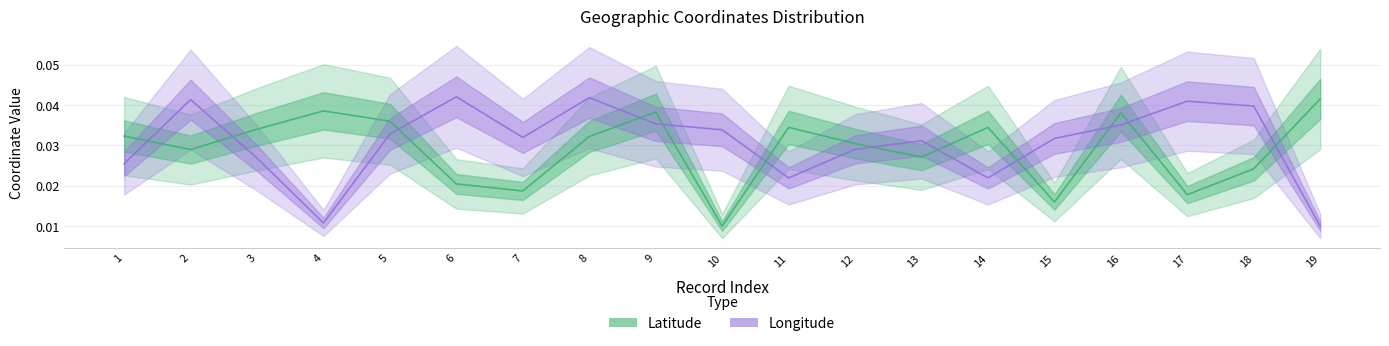

Where is Longitude nearest to the value 0?

19